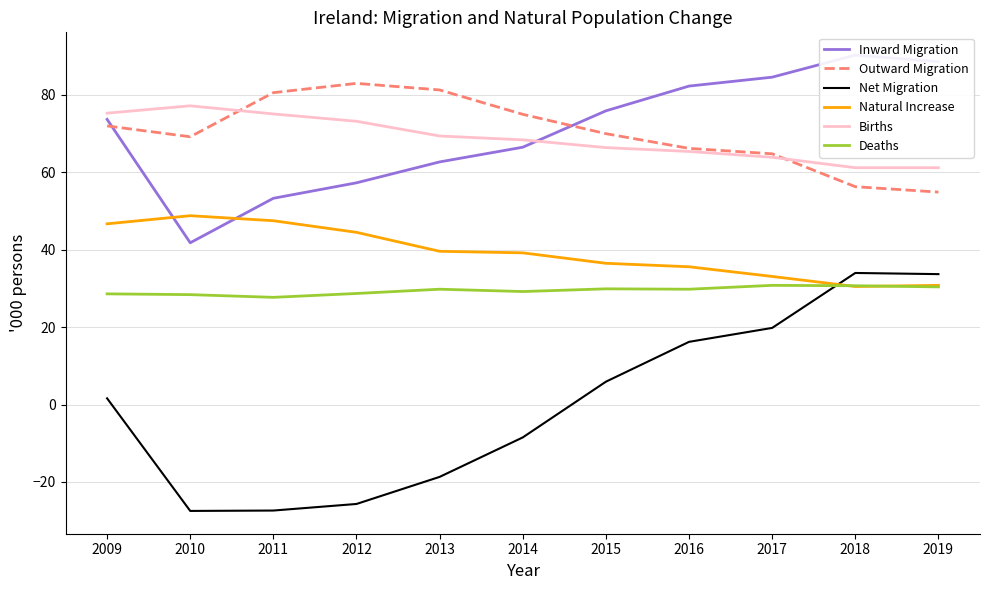

What are all the series names shown in the legend?

Inward Migration, Outward Migration, Net Migration, Natural Increase, Births, Deaths